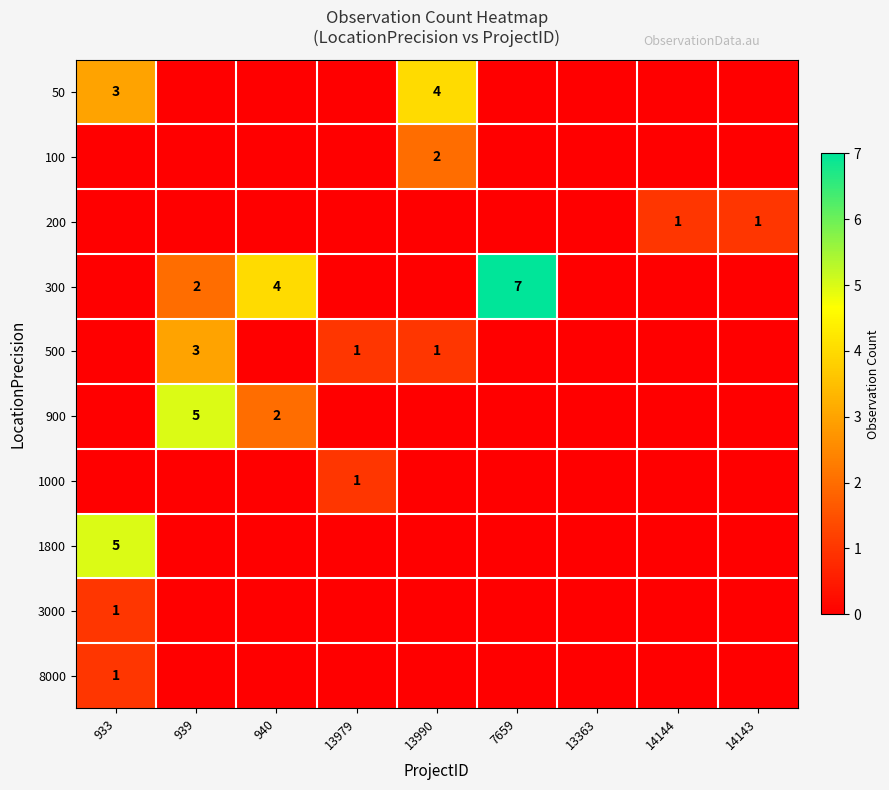

True or false: 8000 has a value of 1 at 933.

True